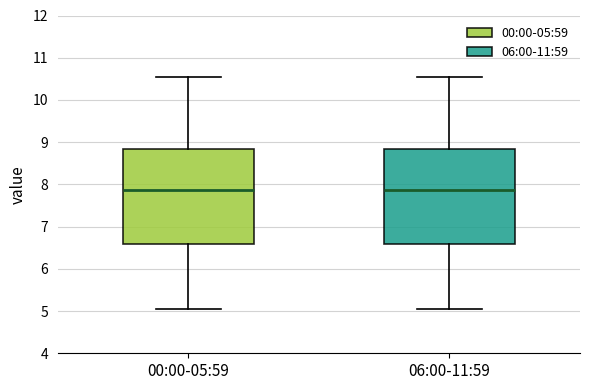

Reading left to right, transcribe this box plot: for each box, give where its median line is, the range the box spans, and where its two whiskers end, as read against the y-axis. The values are not printed on the chart, so give them approximately, as read against the axis.

00:00-05:59: median 7.9, box 6.6 to 8.8, whiskers 5.1 to 10.6
06:00-11:59: median 7.9, box 6.6 to 8.8, whiskers 5.1 to 10.6